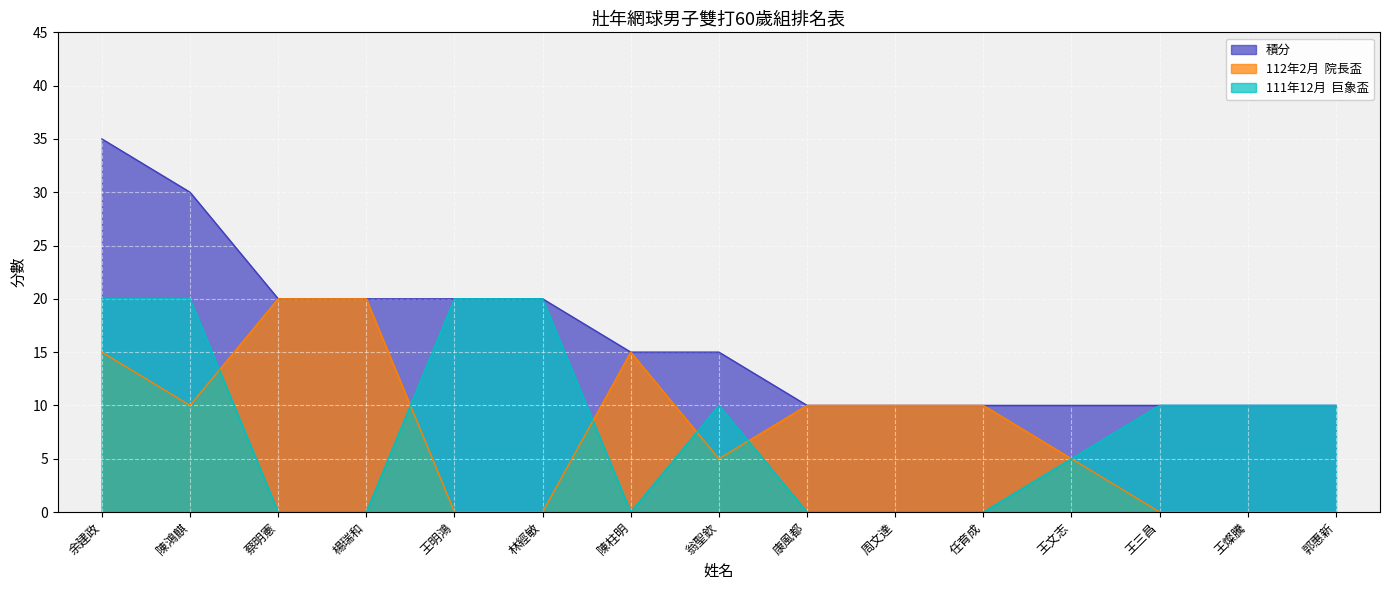

Reading left to right, list all the values displayed in this chart.

積分: 余建政=35	陳鴻麒=30	蔡明憲=20	楊瑞和=20	王明鴻=20	林經敏=20	陳柱明=15	翁聖欽=15	康風都=10	周文達=10	任育成=10	王文志=10	王三昌=10	王燦騰=10	郭惠新=10
112年2月  院長盃: 余建政=15	陳鴻麒=10	蔡明憲=20	楊瑞和=20	王明鴻=0	林經敏=0	陳柱明=15	翁聖欽=5	康風都=10	周文達=10	任育成=10	王文志=5	王三昌=0	王燦騰=0	郭惠新=0
111年12月  巨象盃: 余建政=20	陳鴻麒=20	蔡明憲=0	楊瑞和=0	王明鴻=20	林經敏=20	陳柱明=0	翁聖欽=10	康風都=0	周文達=0	任育成=0	王文志=5	王三昌=10	王燦騰=10	郭惠新=10